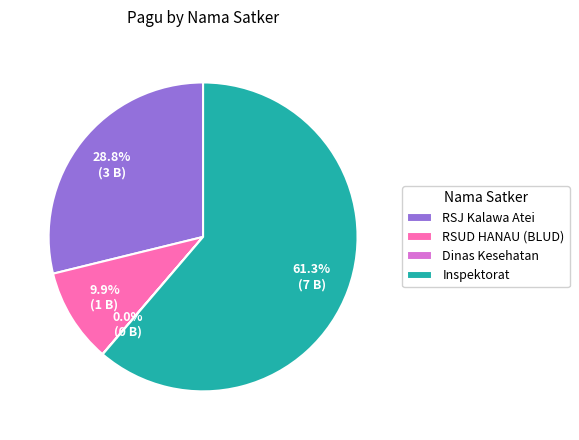

Is RSJ Kalawa Atei the majority of the pie?

No